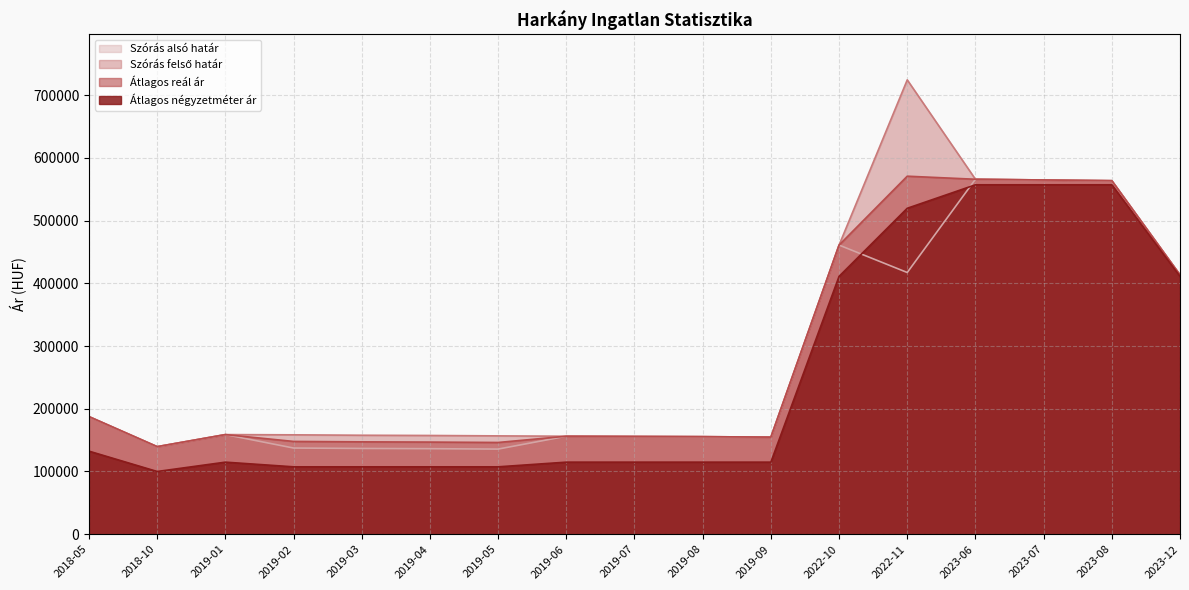

What is the maximum value for Szórás felső határ?

724427